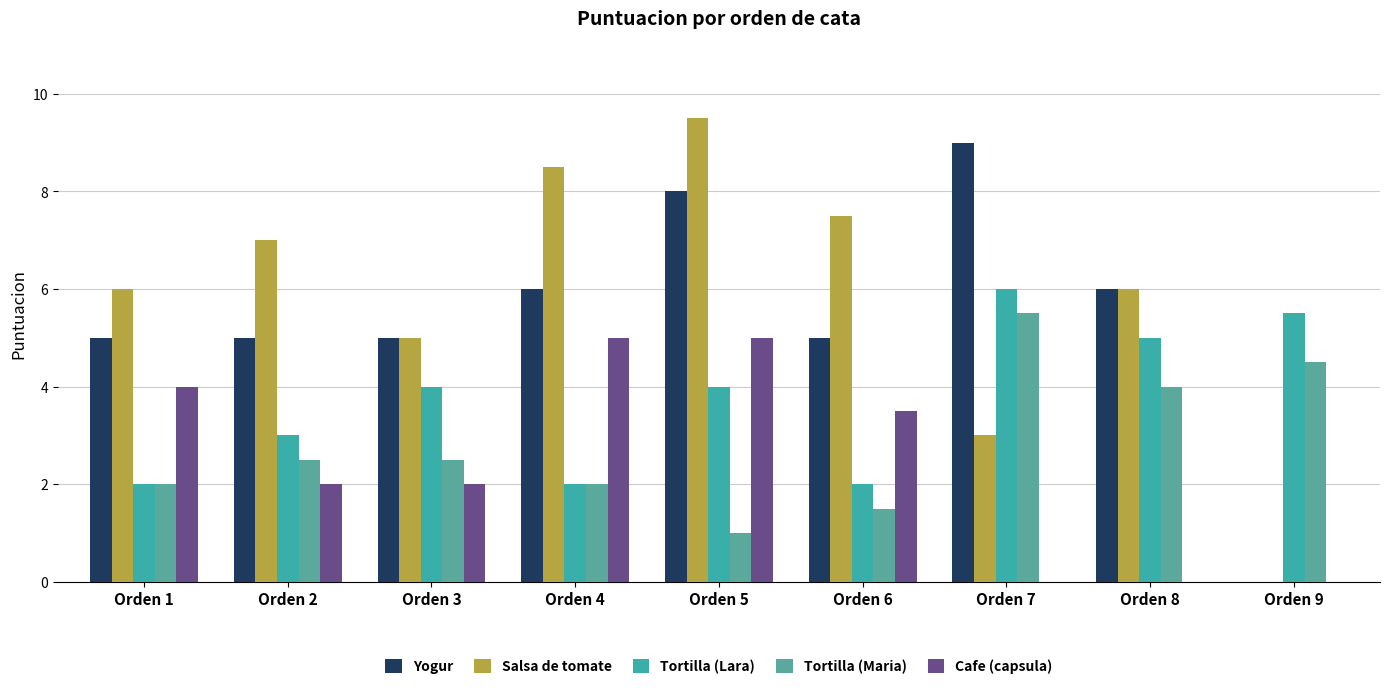

What is the difference between the highest and lowest values at Orden 4?

6.5